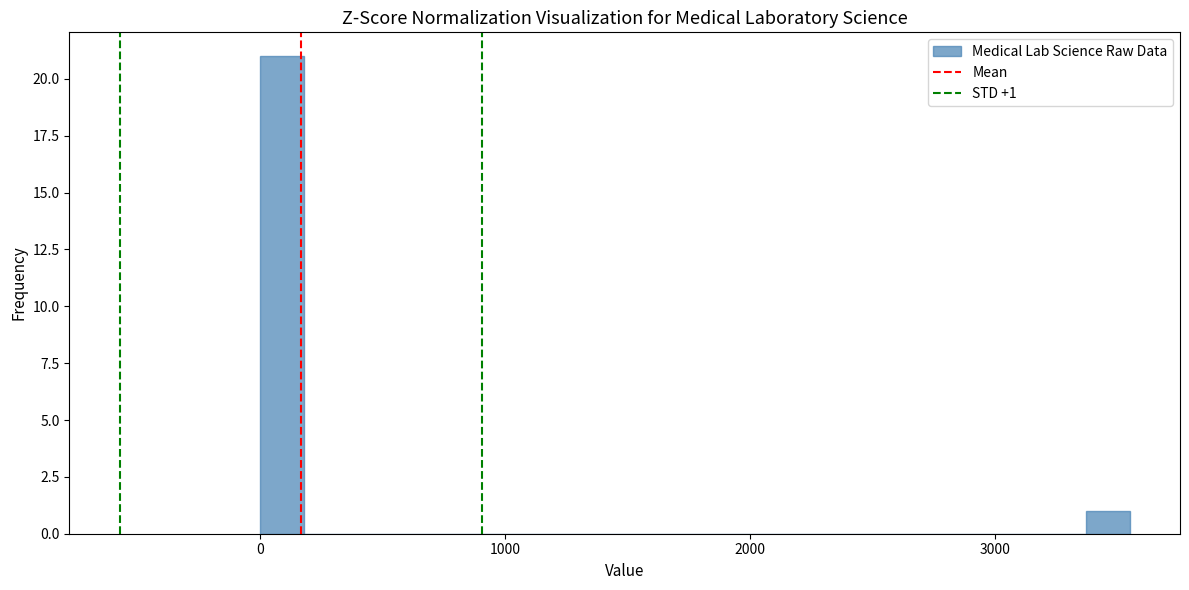

Read against the x-axis, roughly where is the centre of the tallest bar?

100